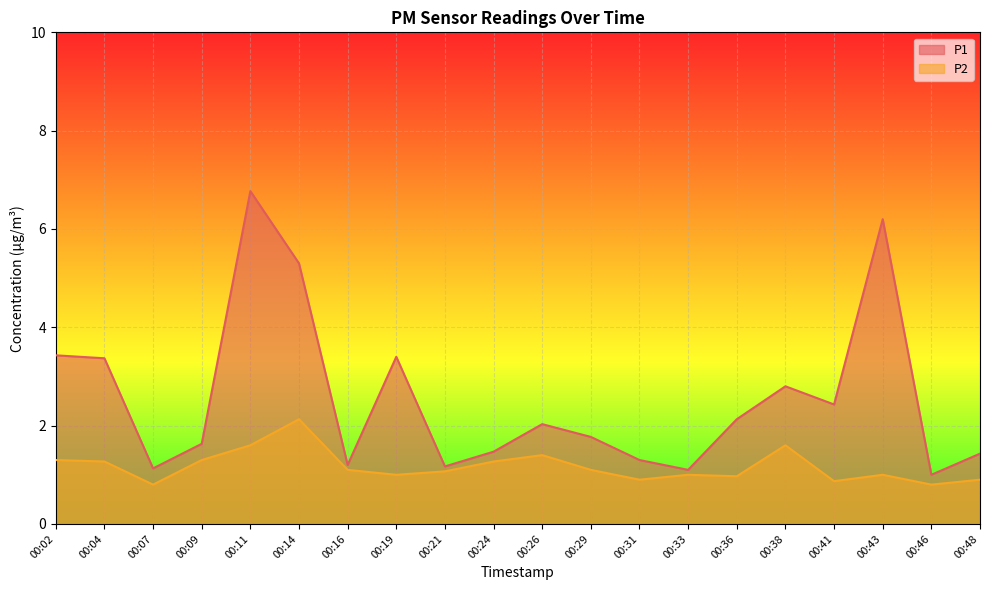

True or false: P1 and P2 intersect in this chart.

False